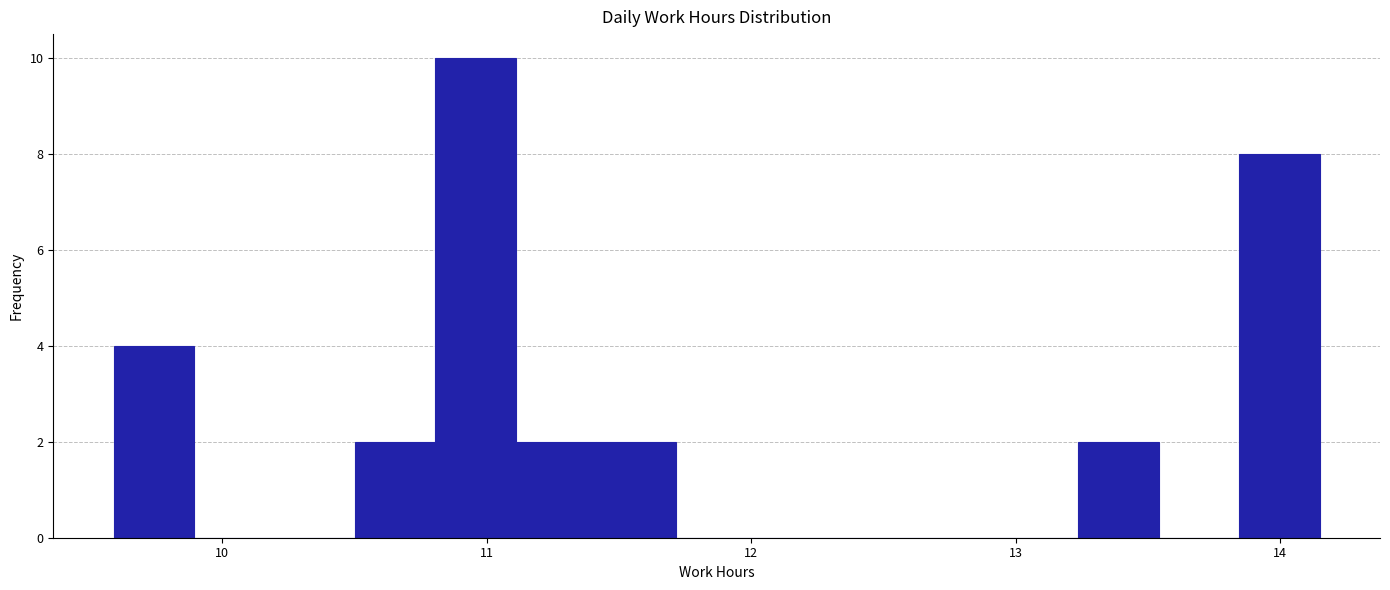

Read against the x-axis, roughly where is the centre of the tallest bar?

11.0